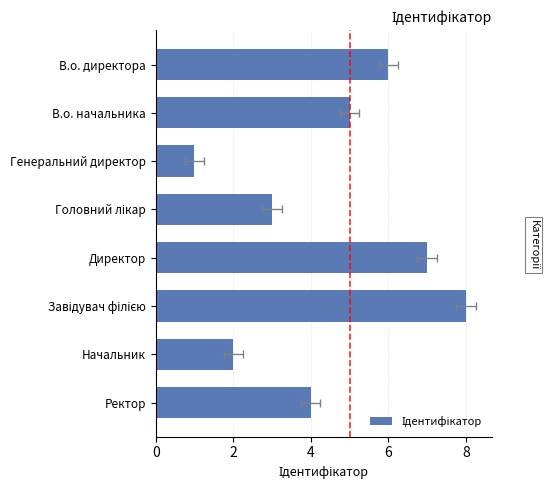

Are the bars grouped side by side (vs. stacked)?

No